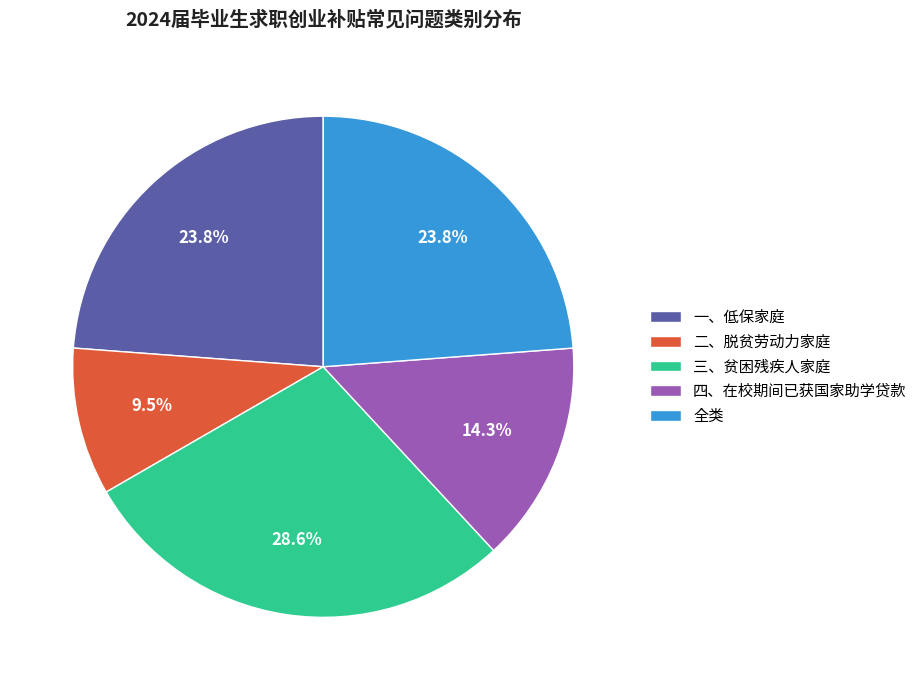

How much of the chart is everything except 三、贫困残疾人家庭?

71.4%